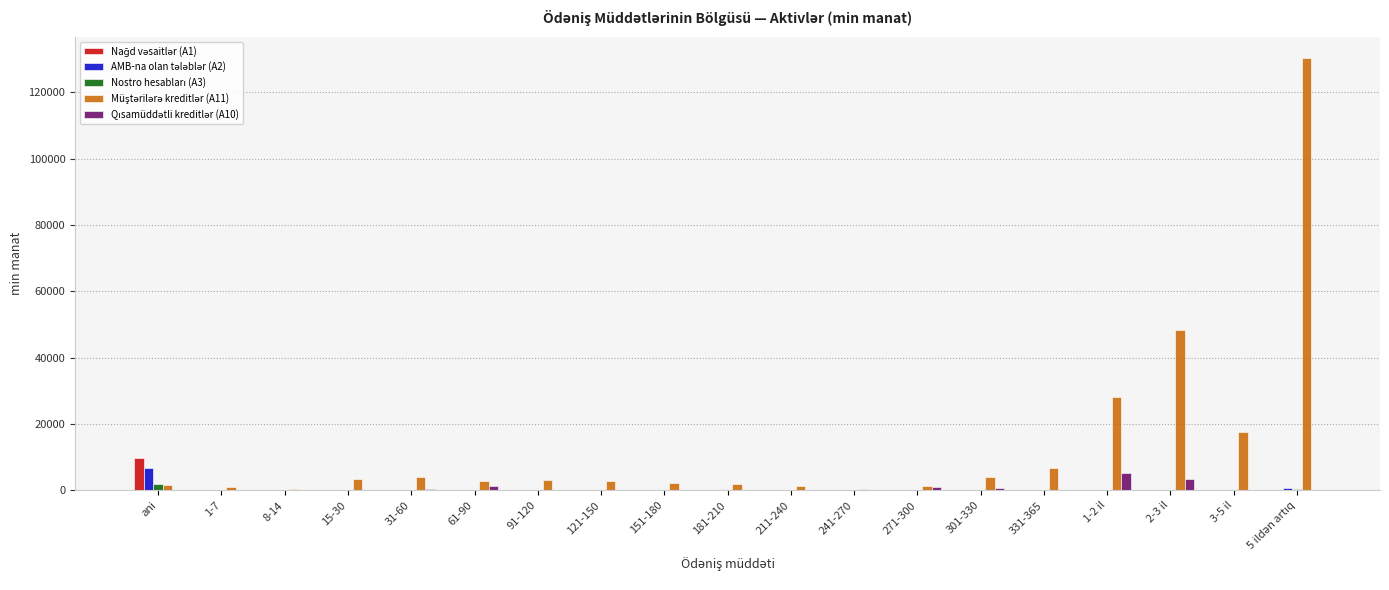

What is the maximum value shown in the chart?

130144.0